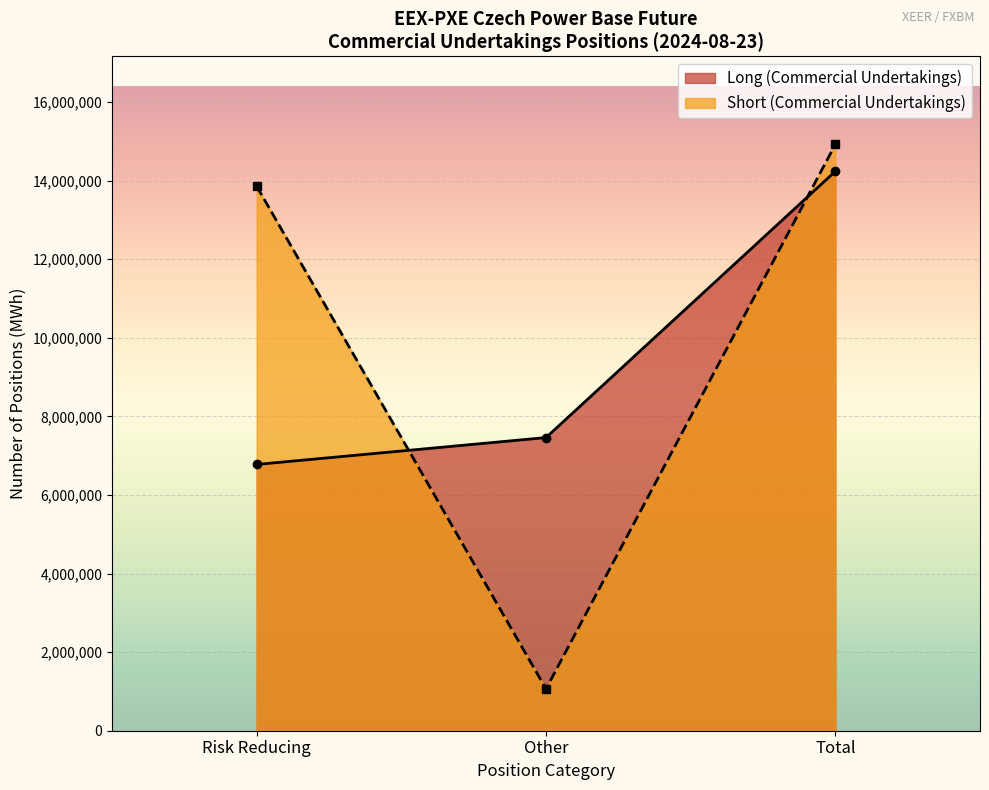

Is the value of Long (Commercial Undertakings) at Risk % Reducing greater than the value of Short (Commercial Undertakings) at Total Short?

No